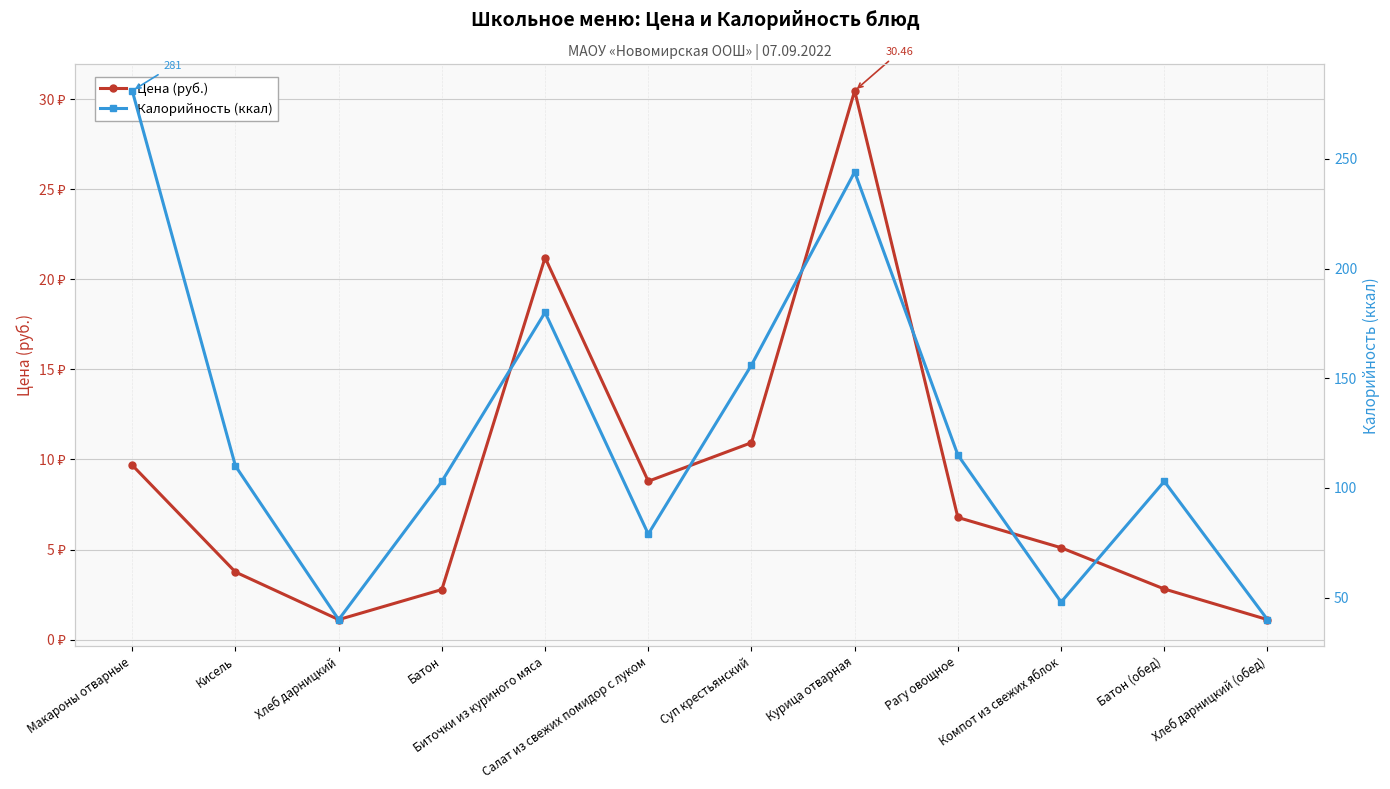

Reading right to left, transcribe all the data shown in this chart.

Цена (руб.): Хлеб дарницкий (обед)=1.1	Батон (обед)=2.8	Компот из свежих яблок=5.1	Рагу овощное=6.8	Курица отварная=30.5	Суп крестьянский=10.9	Салат из свежих помидор с луком=8.8	Биточки из куриного мяса=21.2	Батон=2.8	Хлеб дарницкий=1.1	Кисель=3.8	Макароны отварные=9.7
Калорийность (ккал): Хлеб дарницкий (обед)=40.0	Батон (обед)=103.0	Компот из свежих яблок=48.0	Рагу овощное=115.0	Курица отварная=244.0	Суп крестьянский=156.0	Салат из свежих помидор с луком=79.0	Биточки из куриного мяса=180.0	Батон=103.0	Хлеб дарницкий=40.0	Кисель=110.0	Макароны отварные=281.0